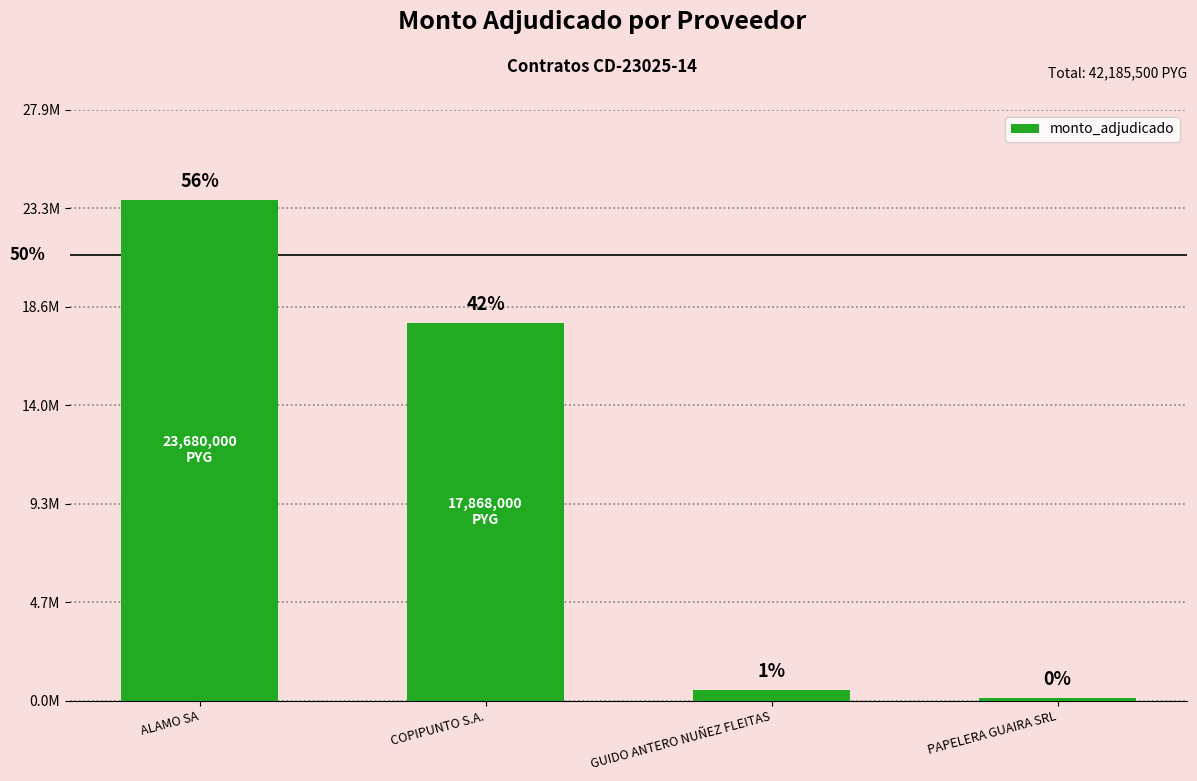

At which label does the data first exceed 17868000?

ALAMO SA